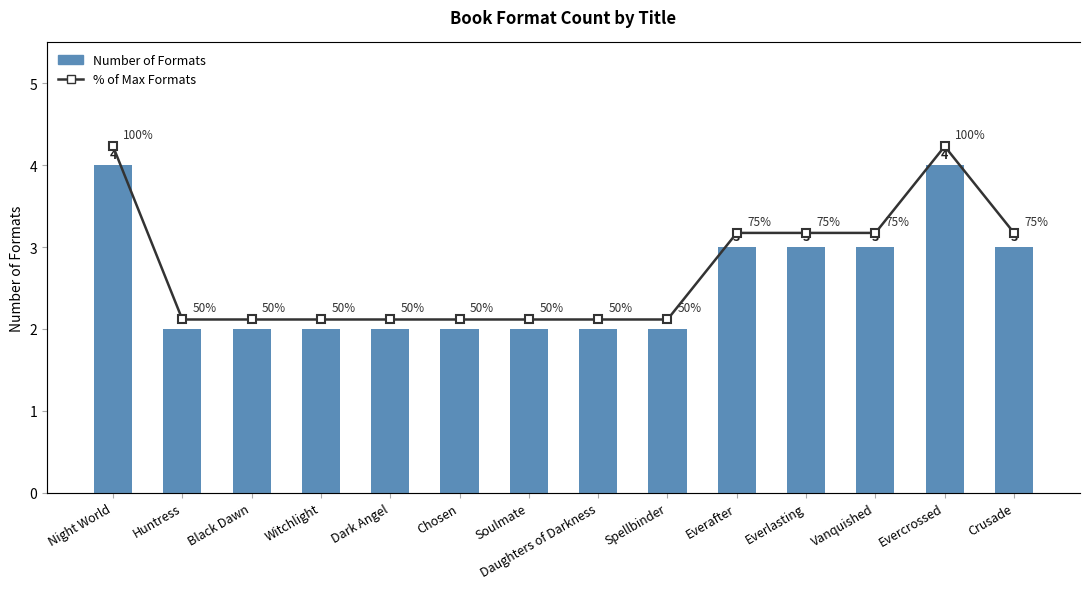

How many % of Max Formats values are between 50 and 75?

12